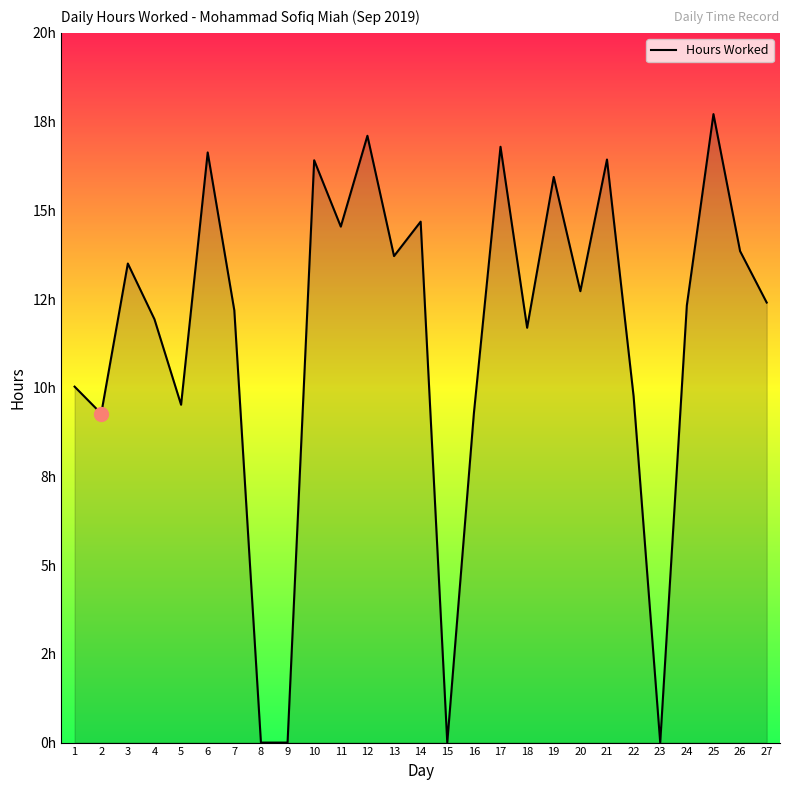

Does the chart display data point markers on the line(s)?

No